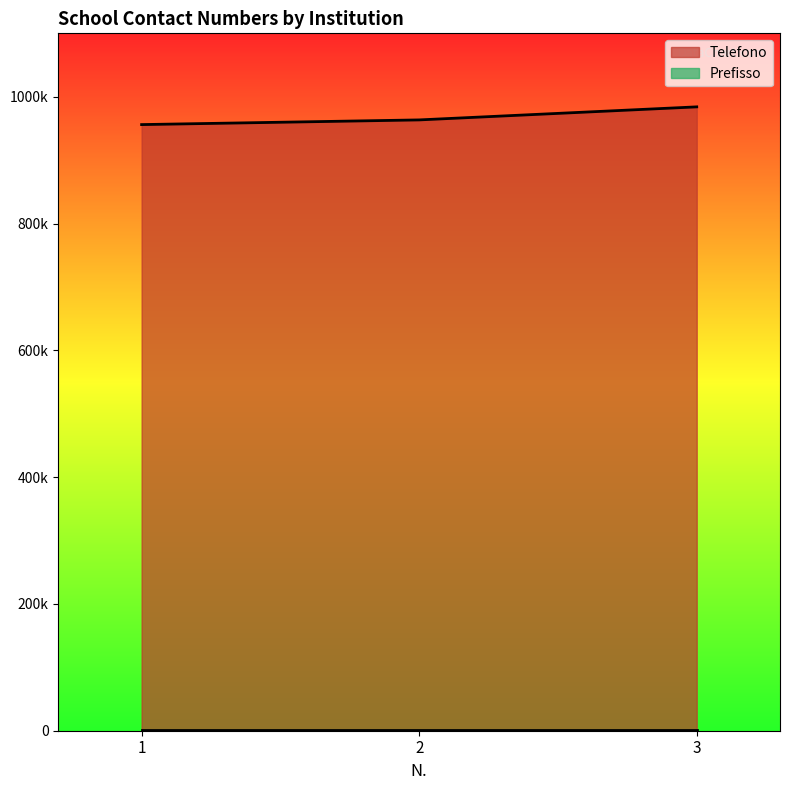

Rank the categories by value from highest to lowest.

3, 2, 1